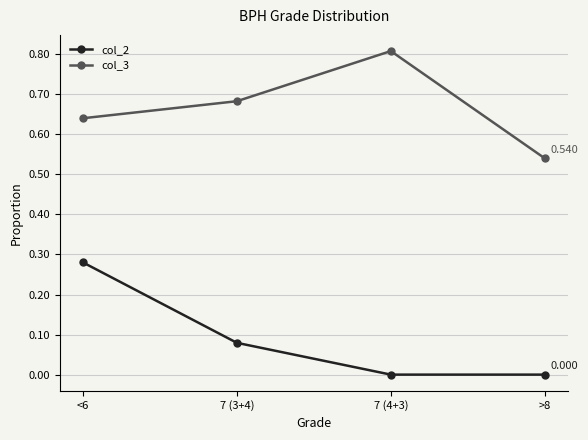

What is the difference between the highest and lowest values at 7 (4+3)?

0.8